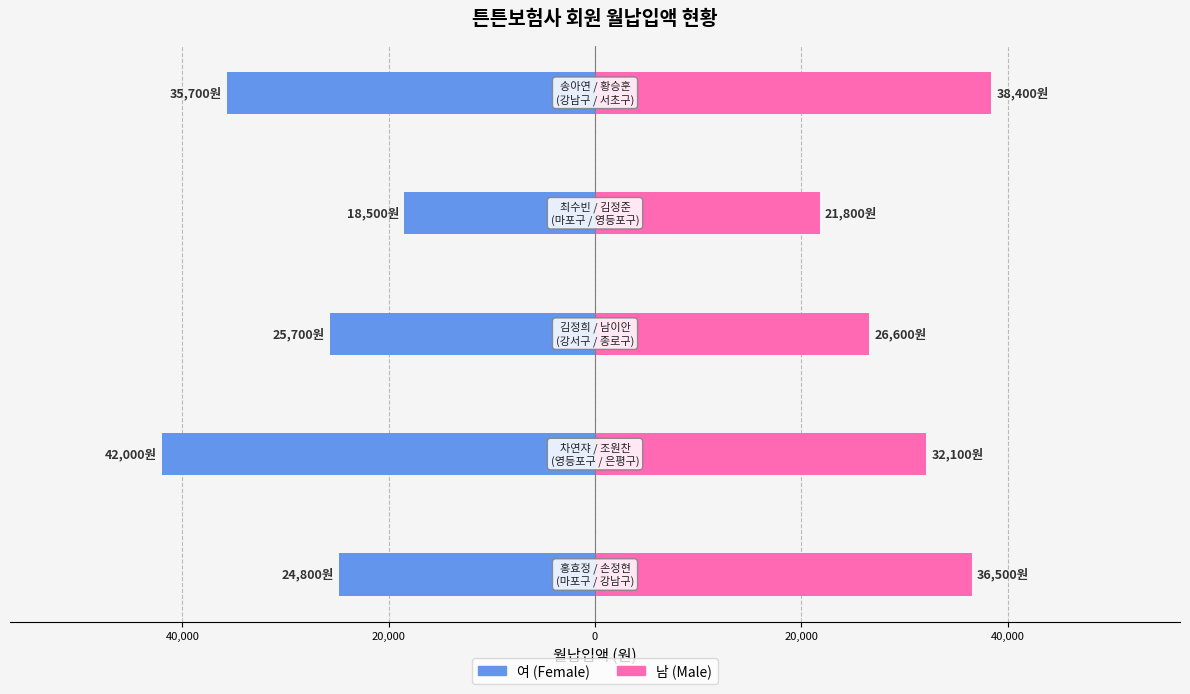

What are all the series names shown in the legend?

여 (Female), 남 (Male)